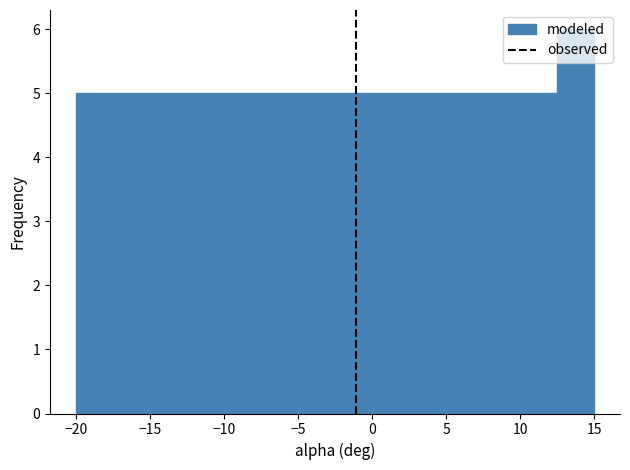

Reading left to right, transcribe this chart: for each bar, give the range it covers on the x-axis and its height. The values are not printed on the chart, so give them approximately, as read against the axis.

-20.0 to -17.5: 5
-17.5 to -15.0: 5
-15.0 to -12.5: 5
-12.5 to -10.0: 5
-10.0 to -7.5: 5
-7.5 to -5.0: 5
-5.0 to -2.5: 5
-2.5 to 0.0: 5
0.0 to 2.5: 5
2.5 to 5.0: 5
5.0 to 7.5: 5
7.5 to 10.0: 5
10.0 to 12.5: 5
12.5 to 15.0: 6